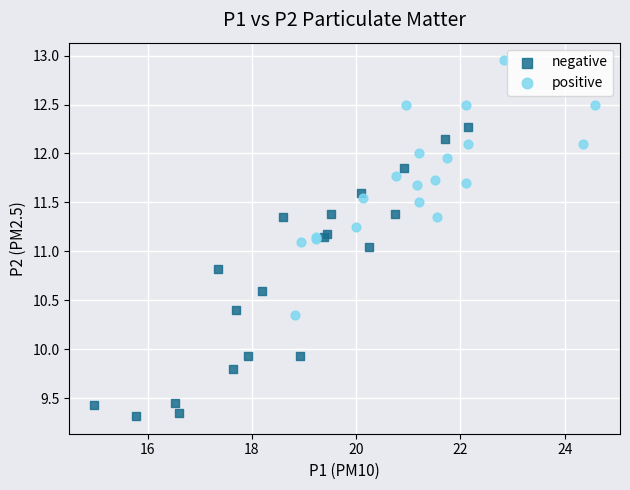

Which series reaches the minimum Y coordinate?

negative